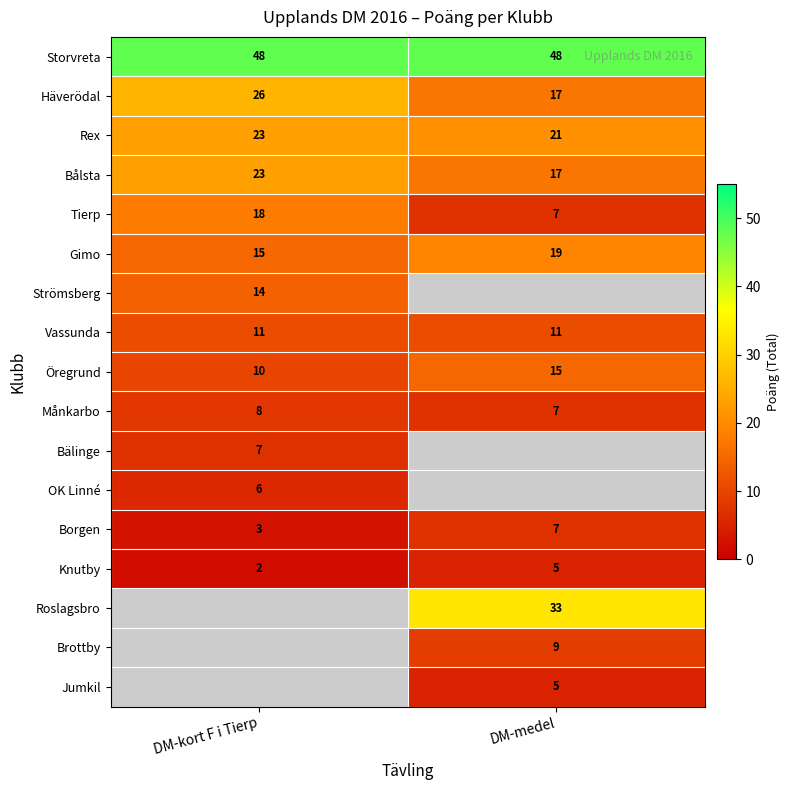

At which label does Öregrund reach its minimum?

DM-kort F i Tierp